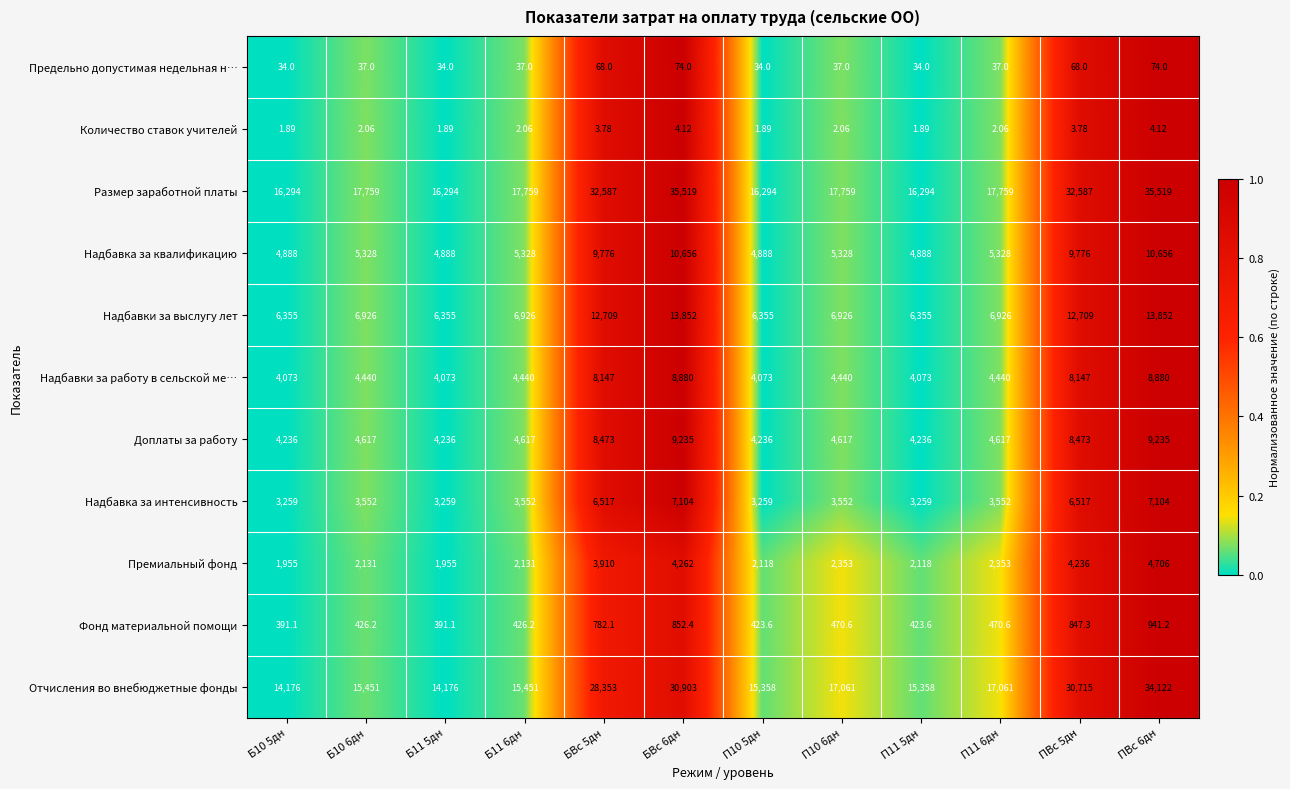

Which series has the largest total across all categories?

Размер заработной платы